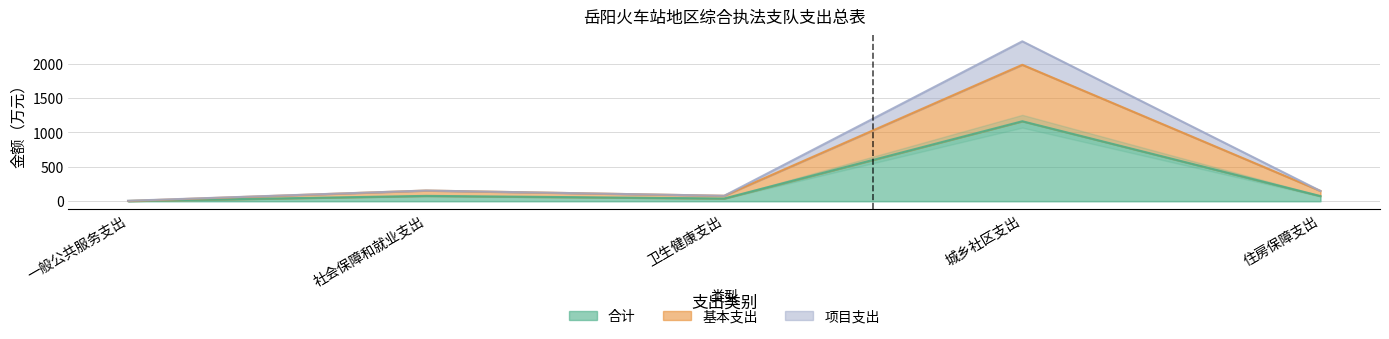

What is the sum of all 合计 values?

1355.8